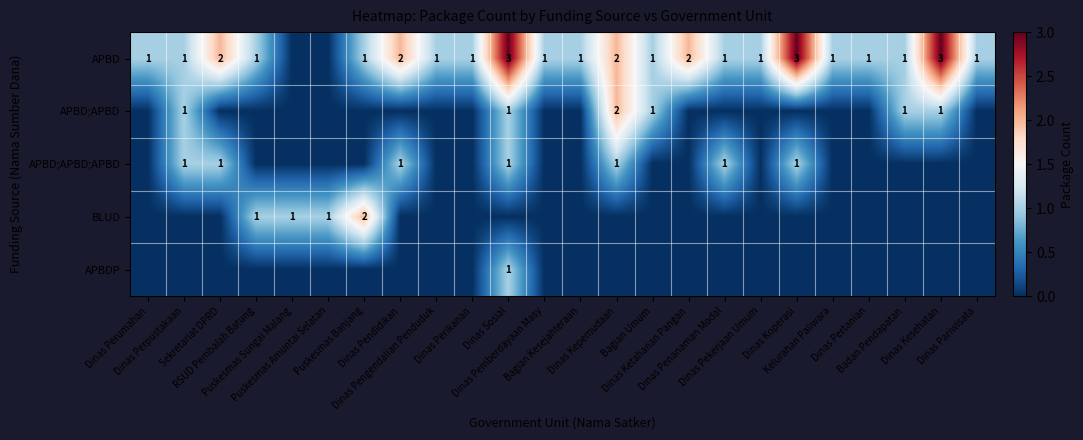

Which series changed the most between Puskesmas Banjang and Dinas Sosial?

APBD